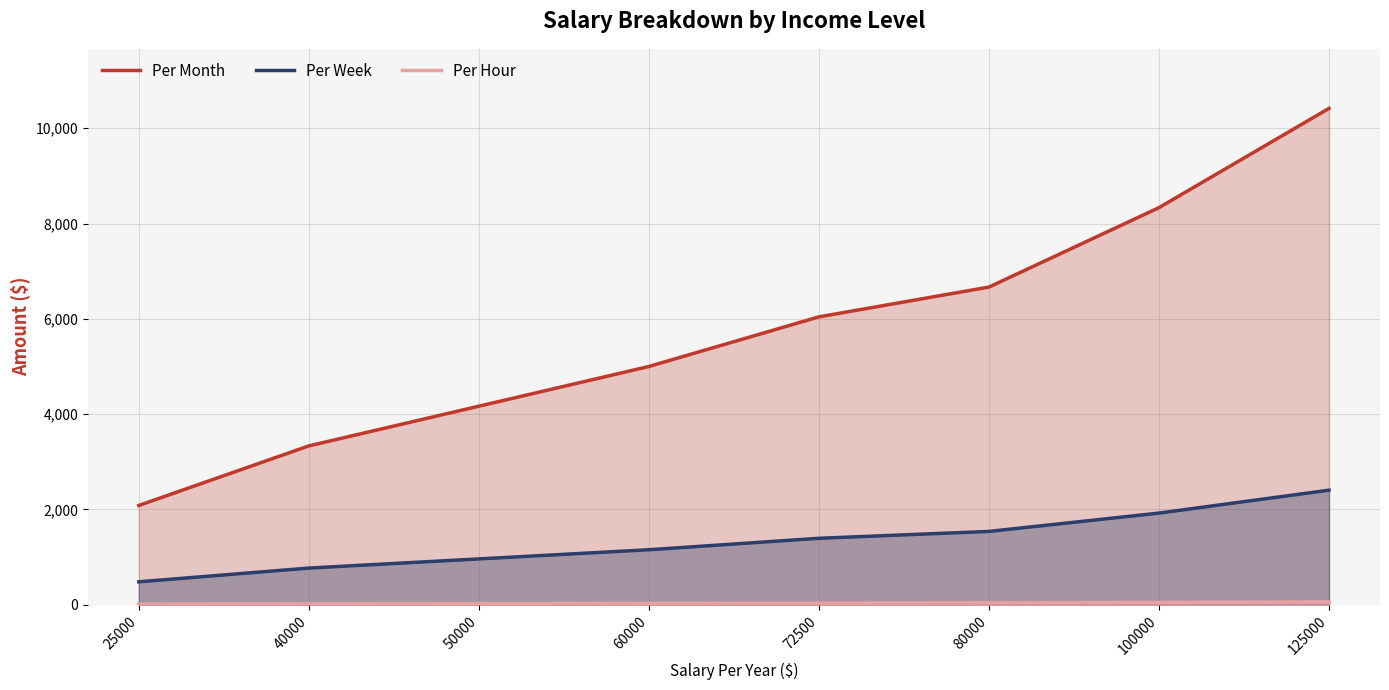

What are all the series names shown in the legend?

Per Month, Per Week, Per Hour